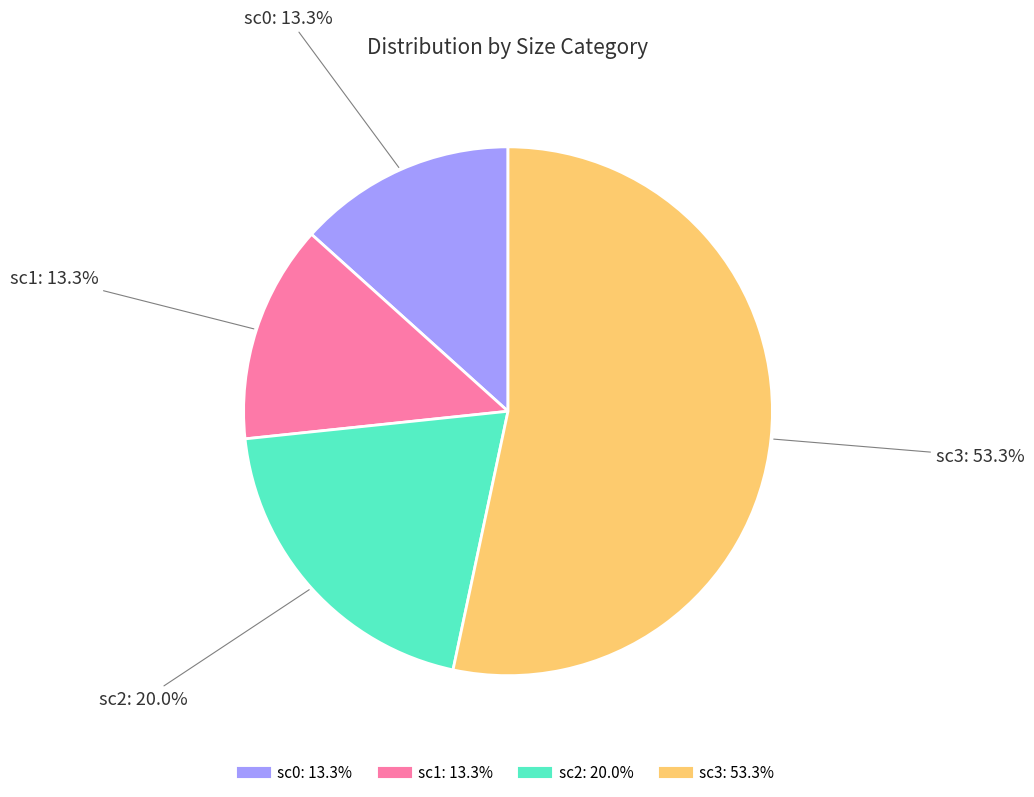

Which slice is the largest?

sc3